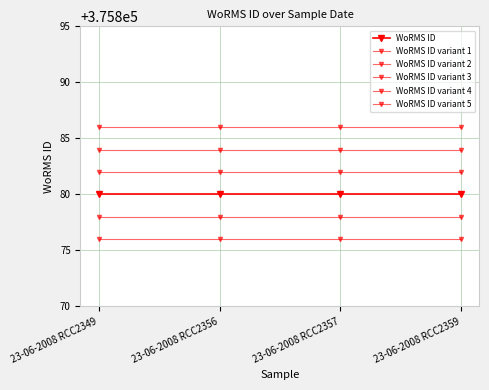

What is the sum of the WoRMS ID variant 2 values at 23-06-2008 RCC2349 and 23-06-2008 RCC2356?

751756